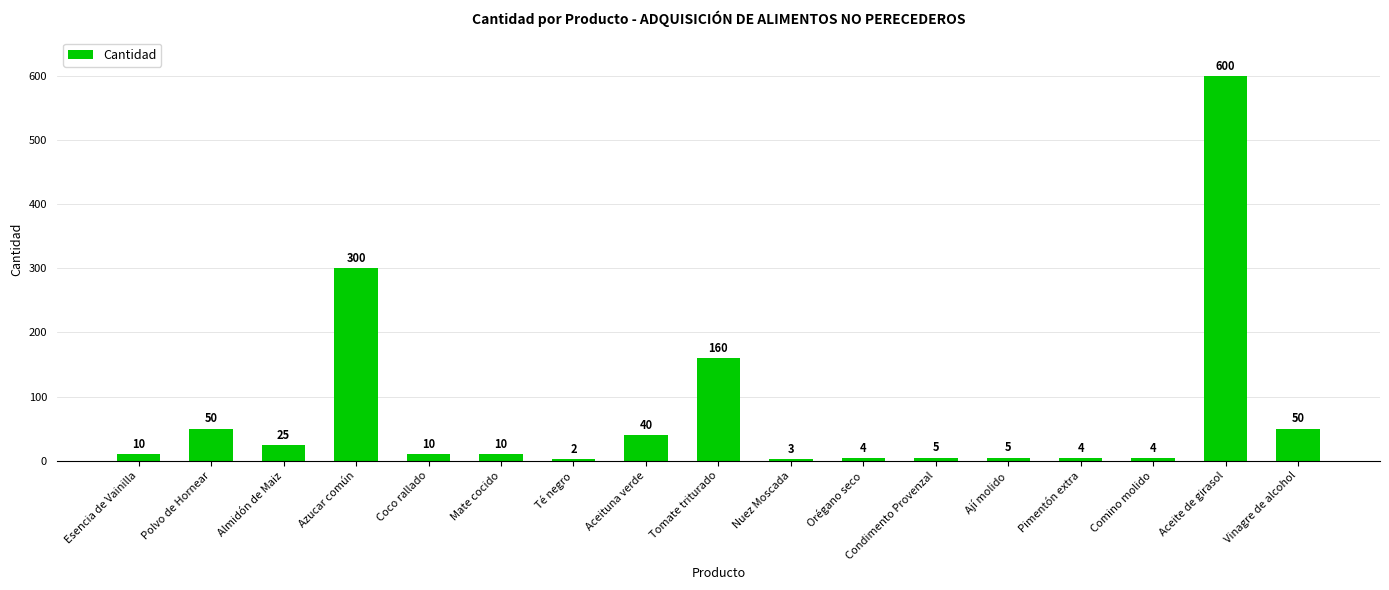

Are the bars grouped side by side (vs. stacked)?

No